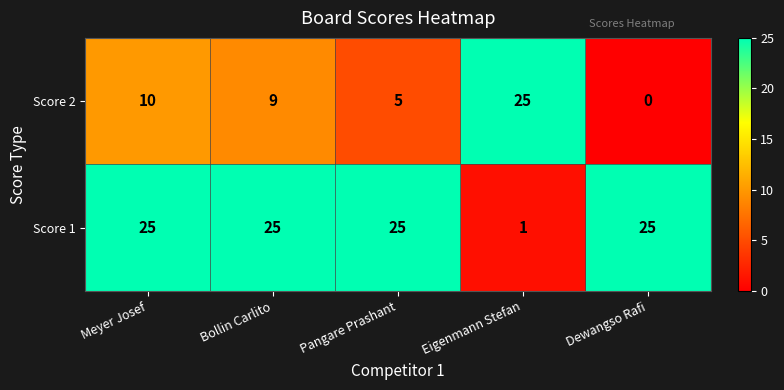

What is the approximate value of Score 2 at Meyer Josef?

10